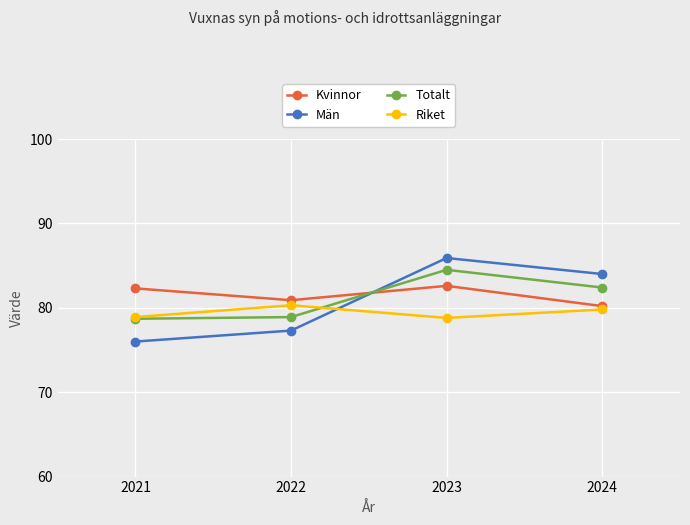

Where do Män and Kvinnor first cross each other?

2022 and 2023